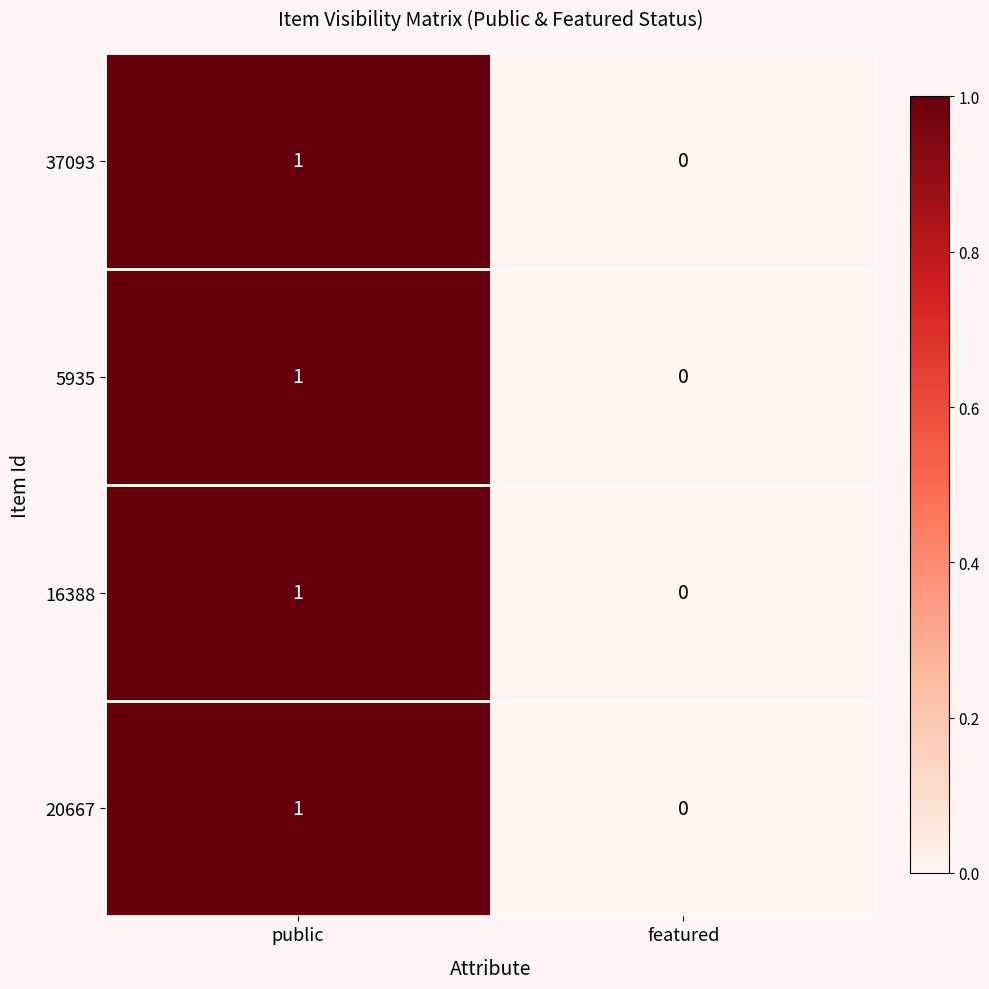

At which label is 20667 closest to 0?

featured